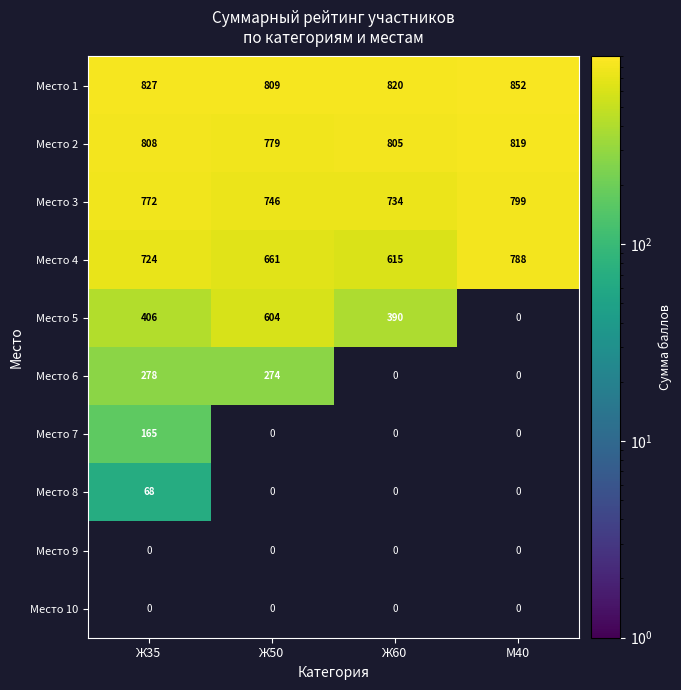

Is the value of Место 1 at М40 greater than the value of Место 3 at М40?

Yes